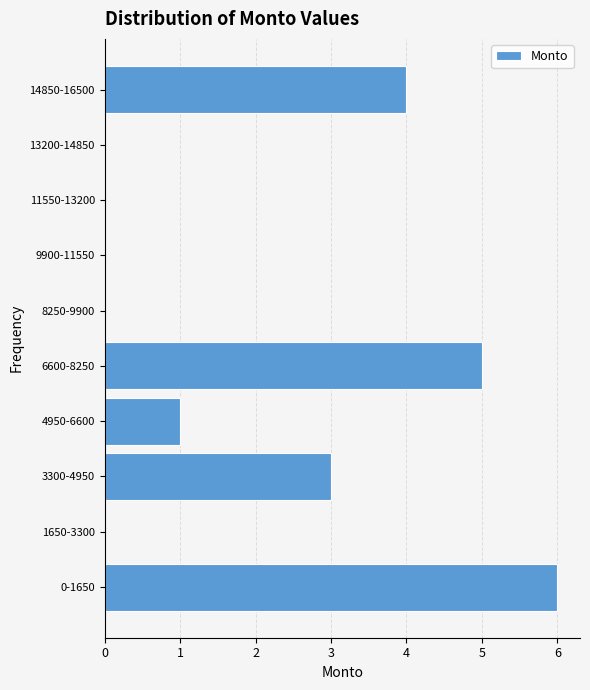

Reading top to bottom, transcribe all the data shown in this chart.

14850-16500=4	13200-14850=0	11550-13200=0	9900-11550=0	8250-9900=0	6600-8250=5	4950-6600=1	3300-4950=3	1650-3300=0	0-1650=6